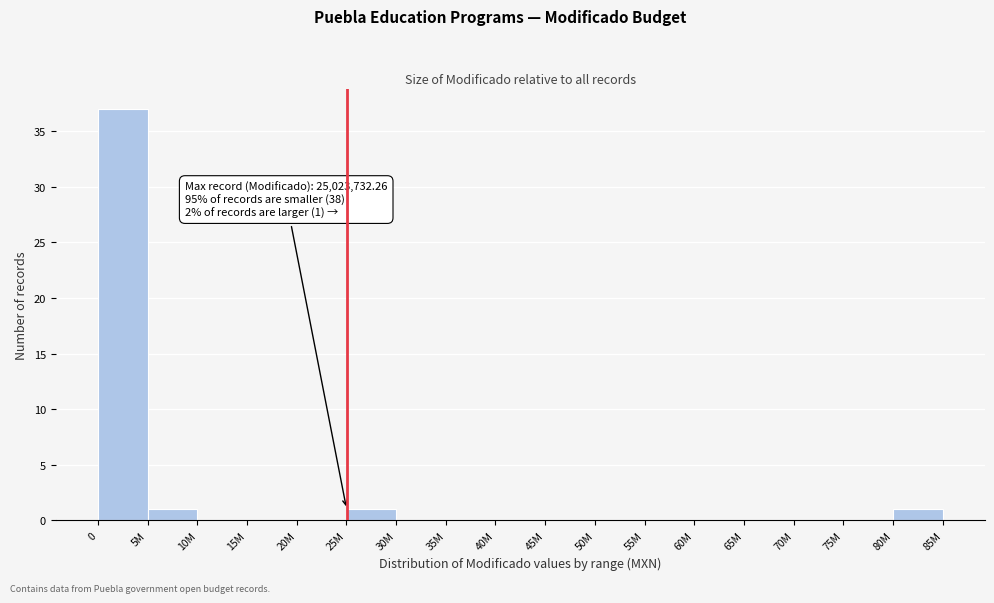

Reading left to right, extract all data points from this chart.

0=37	5M=1	10M=0	15M=0	20M=0	25M=1	30M=0	35M=0	40M=0	45M=0	50M=0	55M=0	60M=0	65M=0	70M=0	75M=0	80M=1